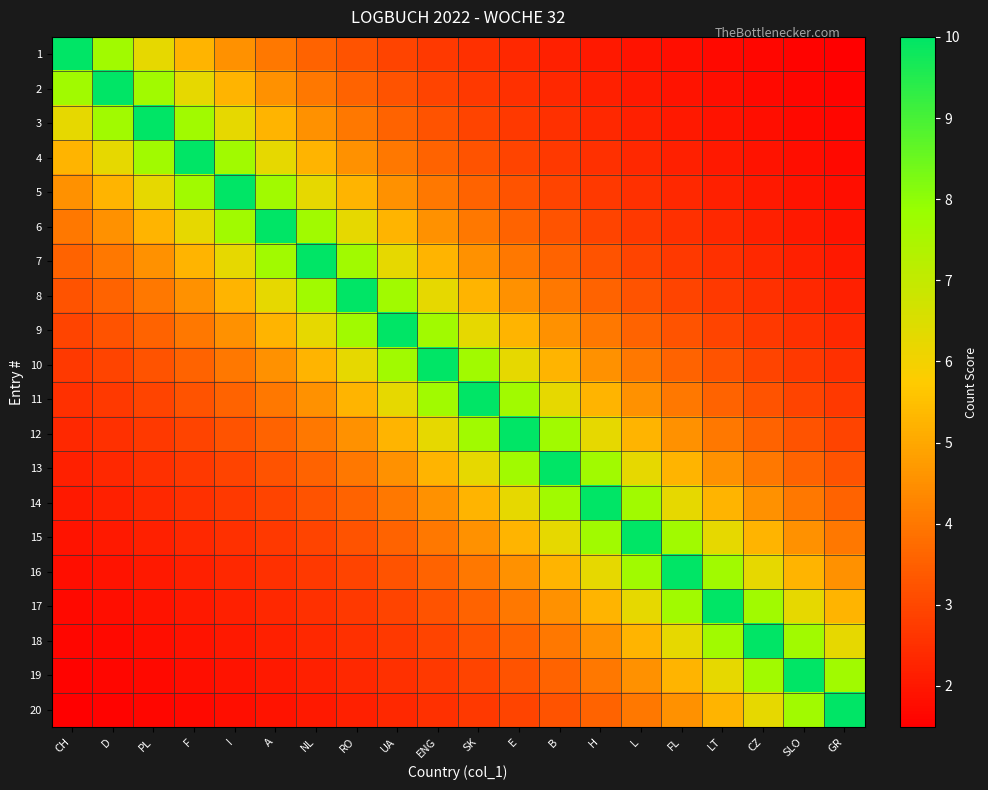

What is the smallest value displayed?

1.5